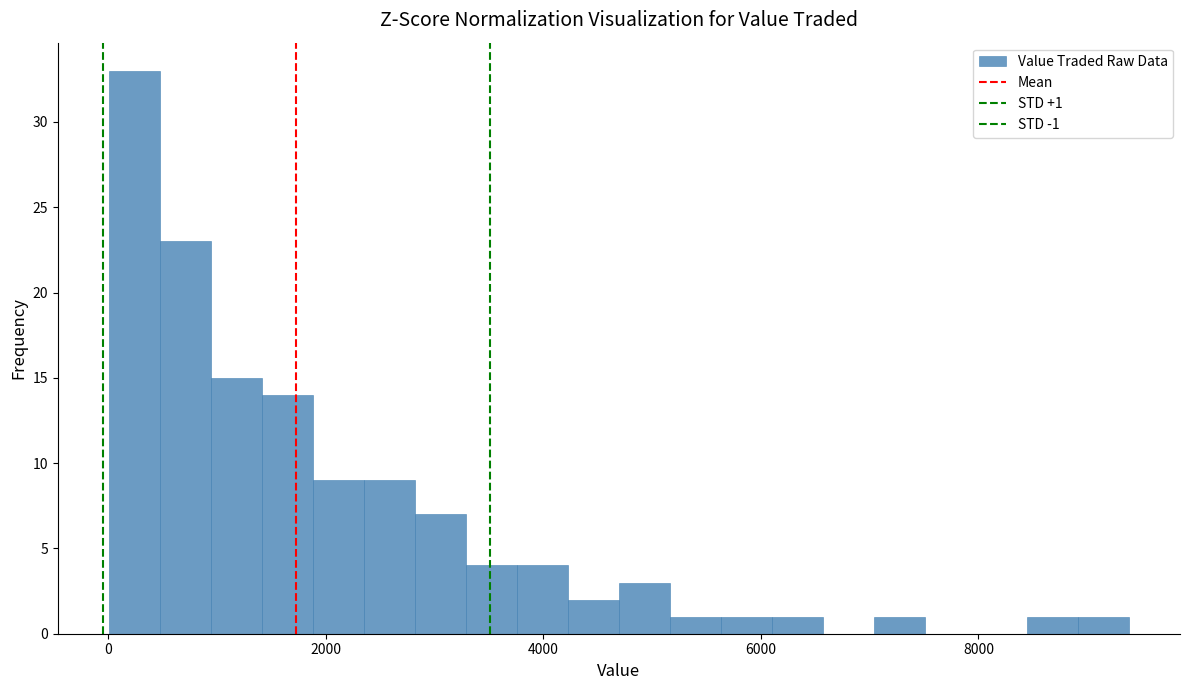

Around what value on the x-axis is the tallest bar? Give the approximate position of its centre, as read against the axis.

200